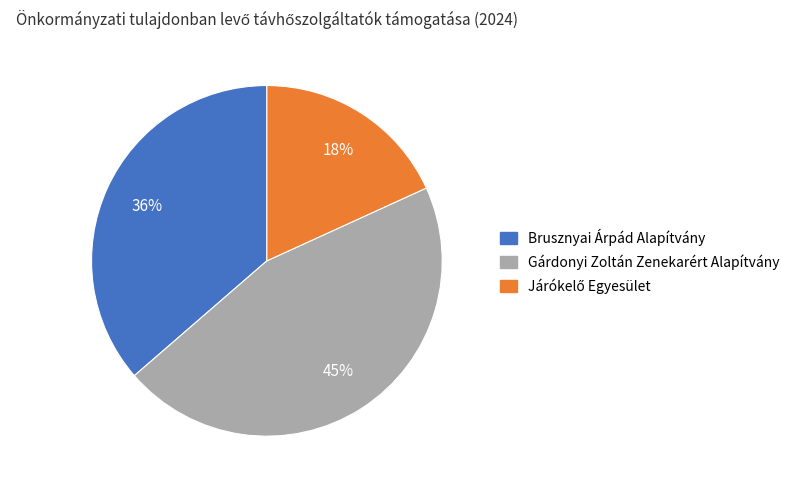

Is it true that Brusznyai Árpád Alapítvány is 31% of the pie?

False